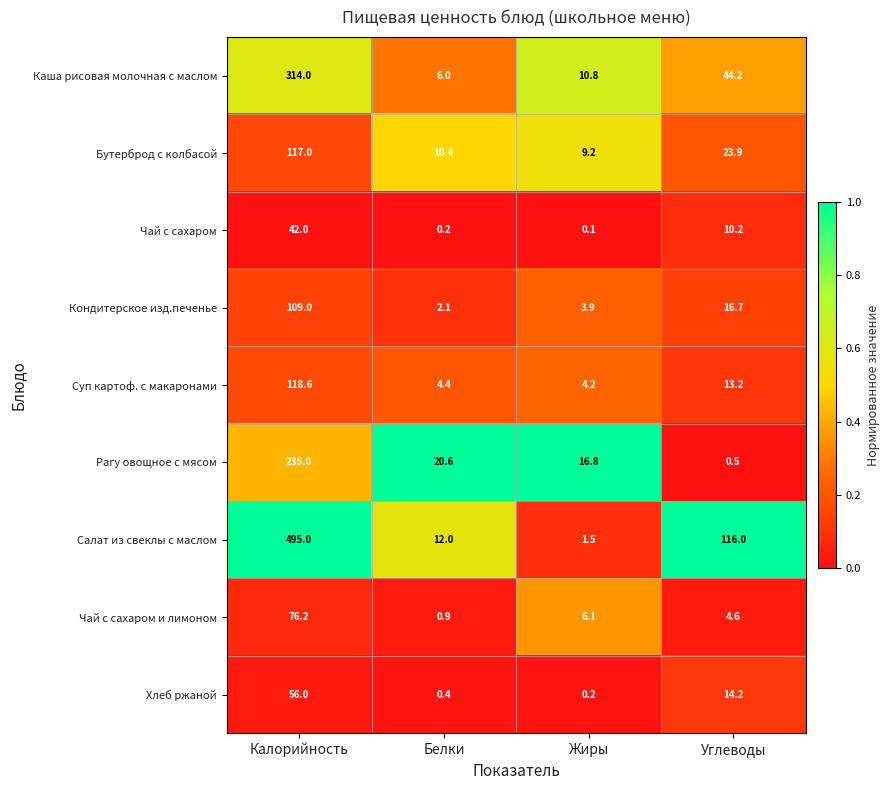

What is the total value across all series at Углеводы?

243.5